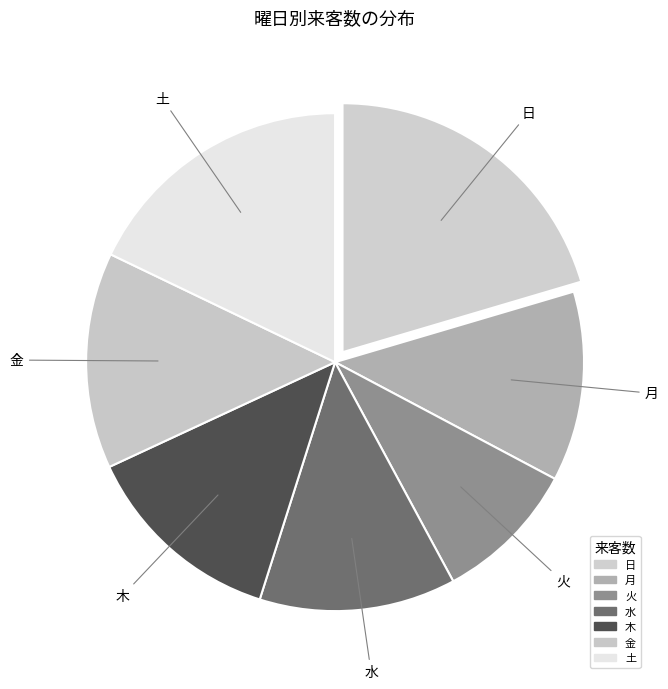

How many slices are in this pie chart?

7